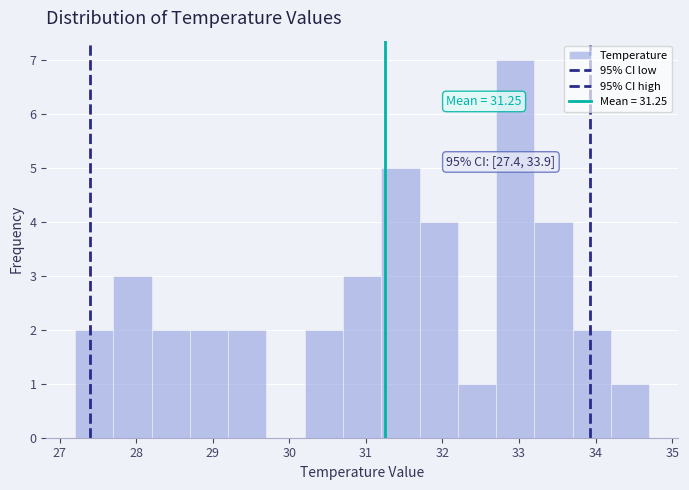

Which range on the x-axis has the tallest bar?

32.7 to 33.2